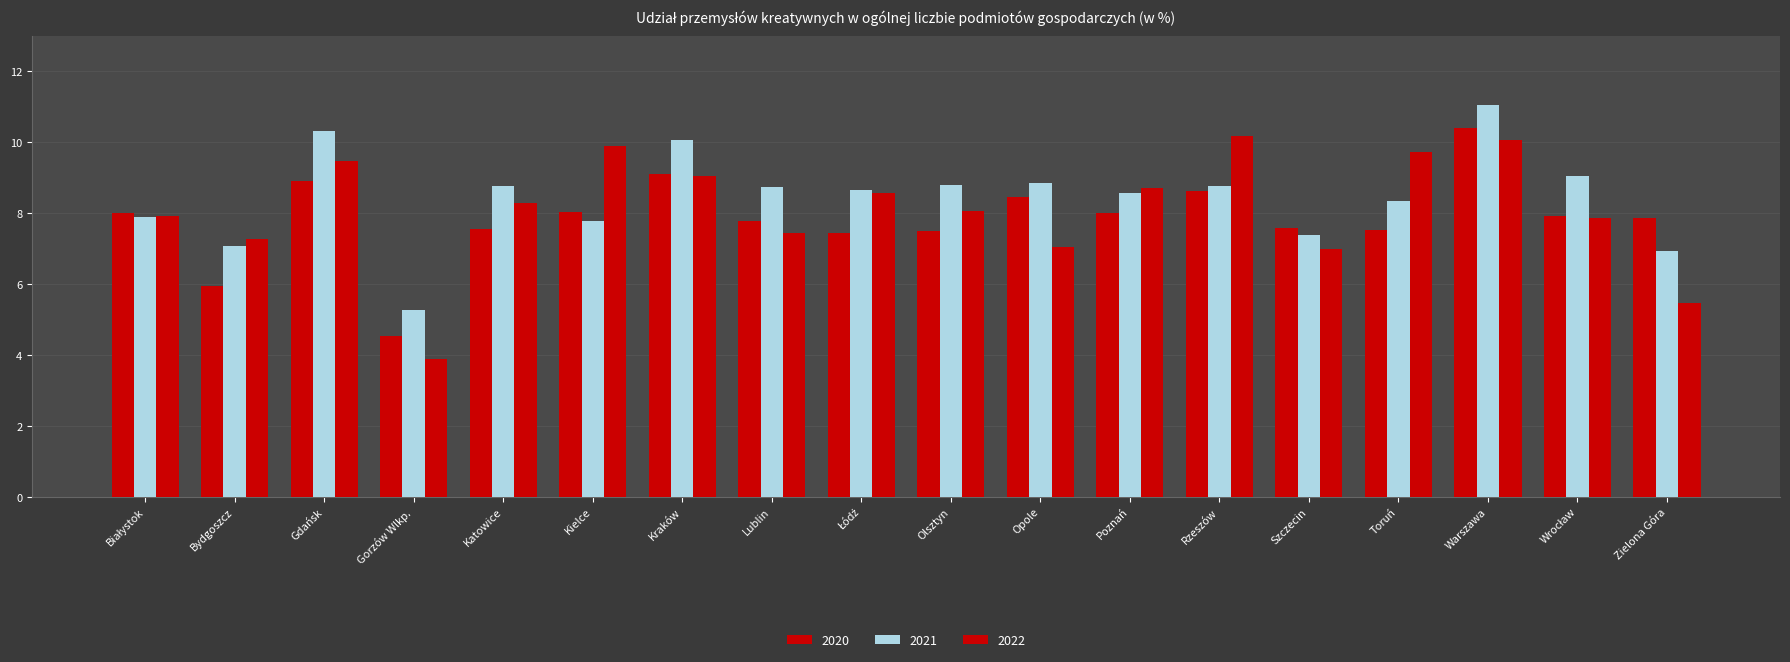

How many values in the 2020 series exceed 7?

16